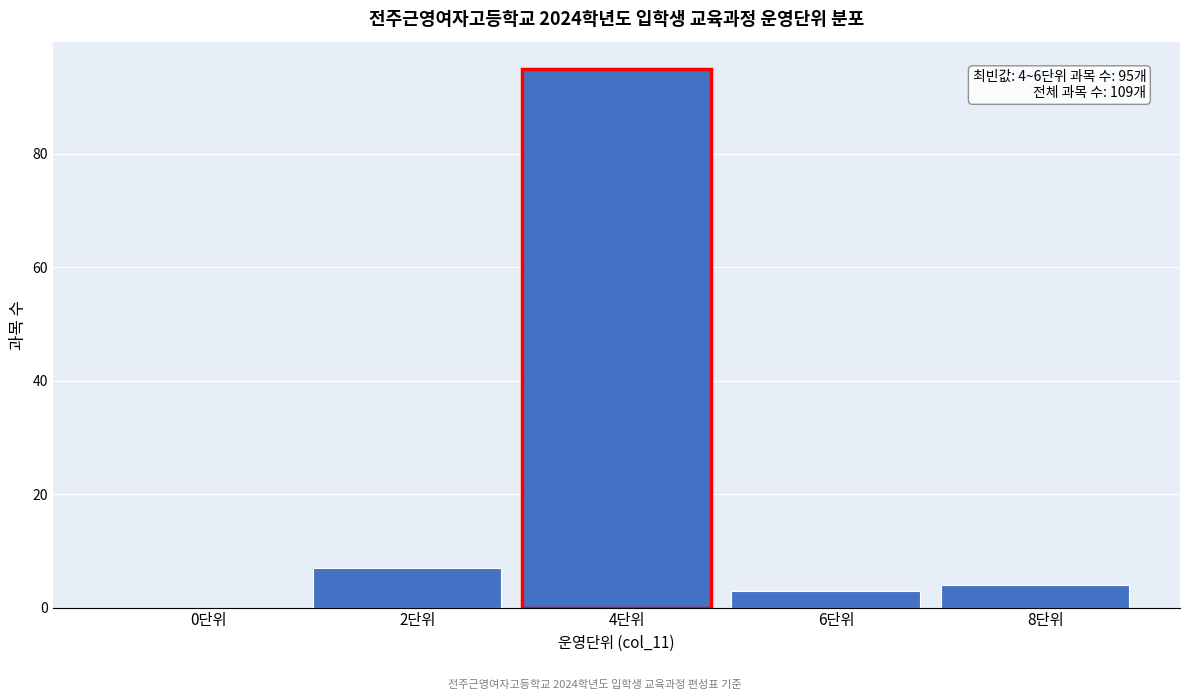

Reading left to right, list all the values displayed in this chart.

0단위=0	2단위=7	4단위=95	6단위=3	8단위=4